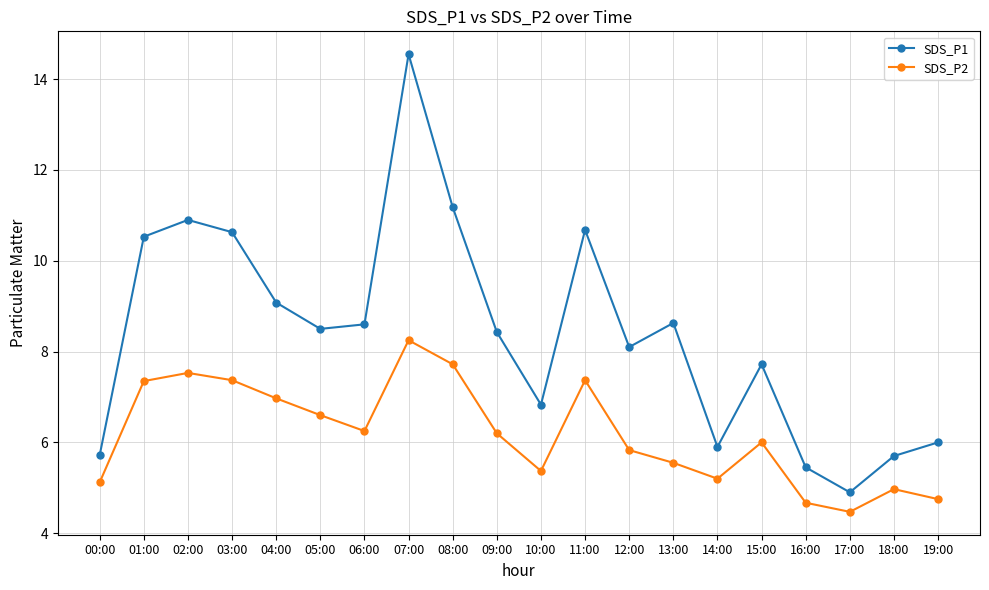

The value of SDS_P1 at 18:00 is 5.7. True or false?

True